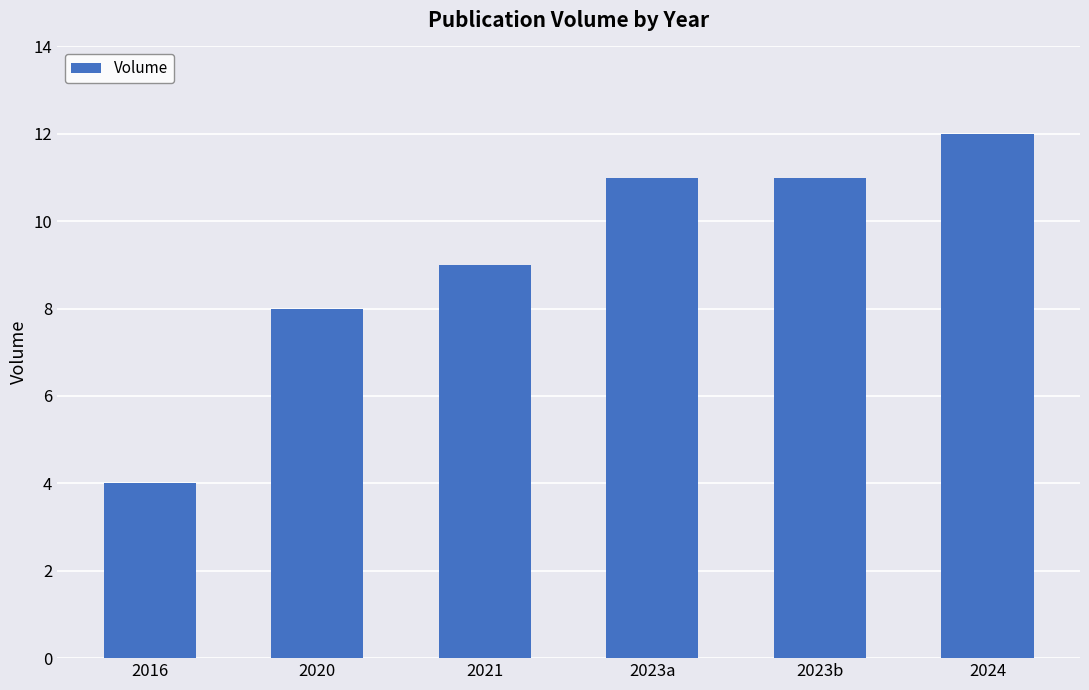

What is the ratio of the value at 2023a to the value at 2023b?

1.0